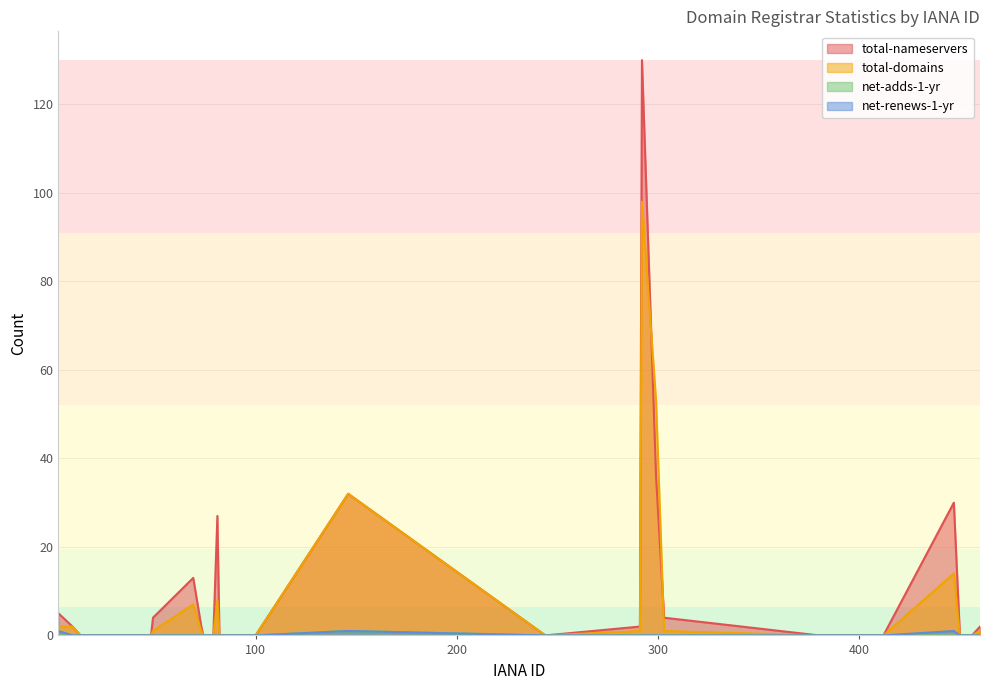

At which category is the sum across all series the highest?

292